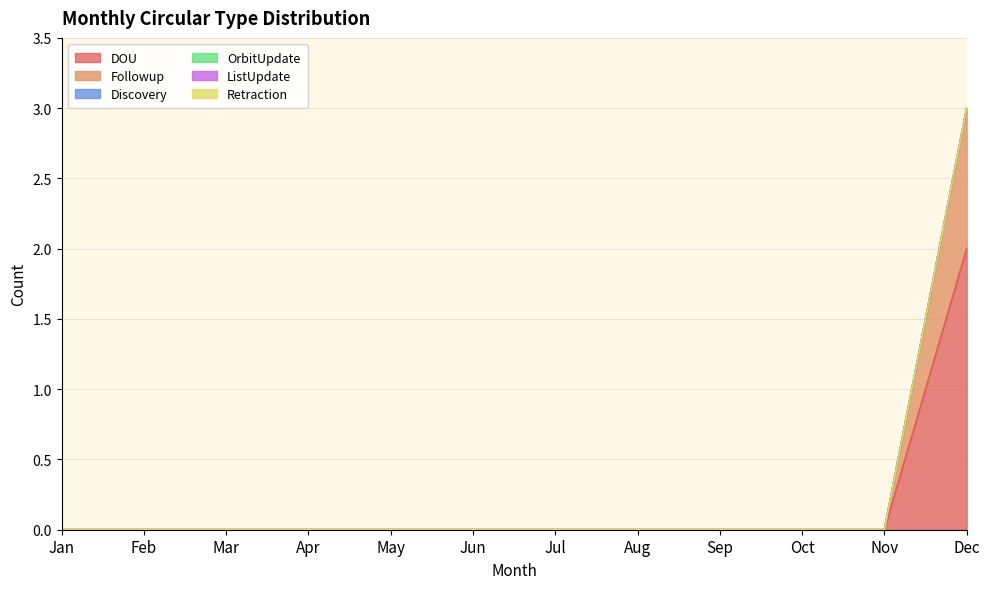

Which series has the widest spread of values?

DOU